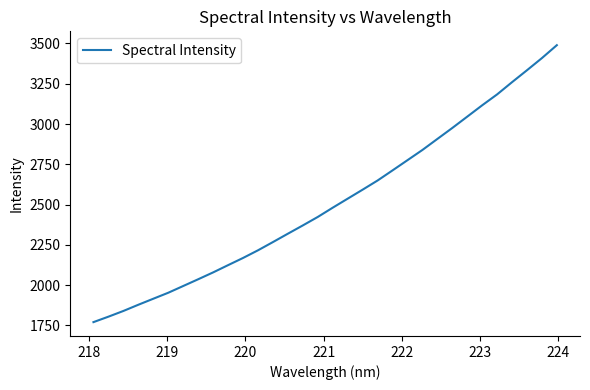

What is the greatest value displayed?

3489.4